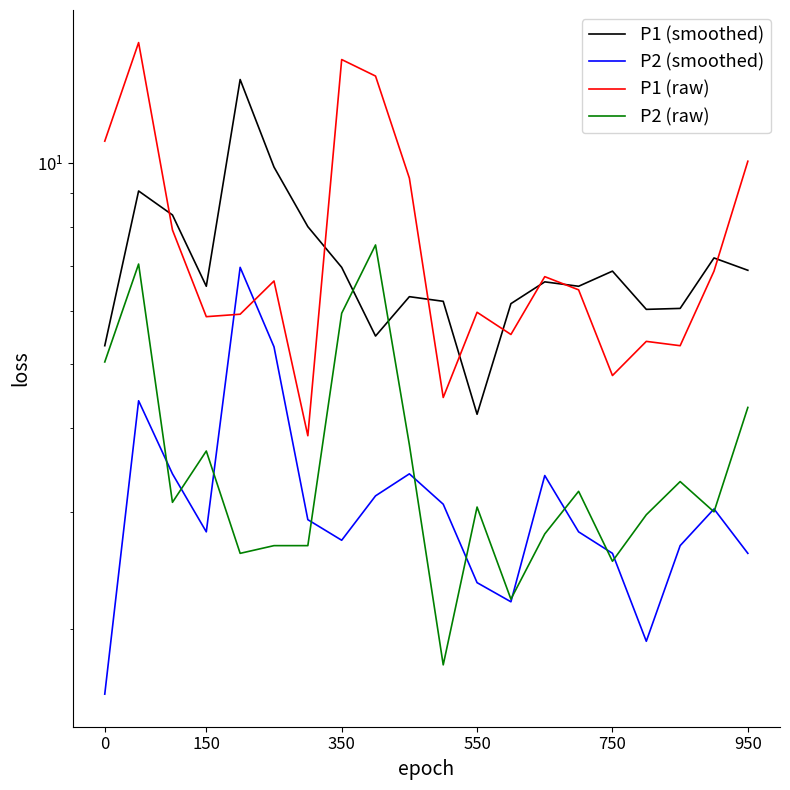

How many intersections are there between P2 (raw) and P2 (smoothed)?

12